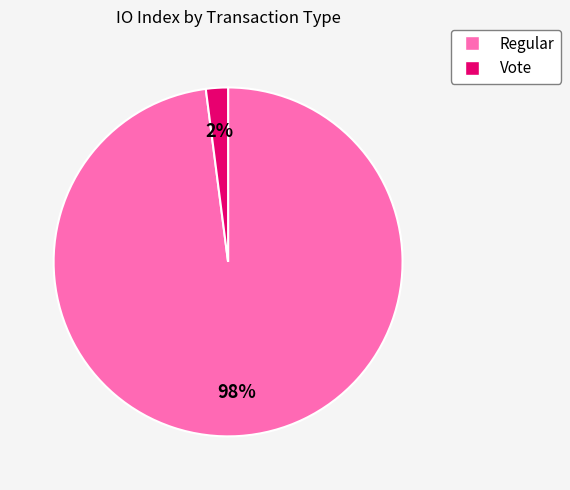

Is there any slice that represents more than half of the pie?

Yes